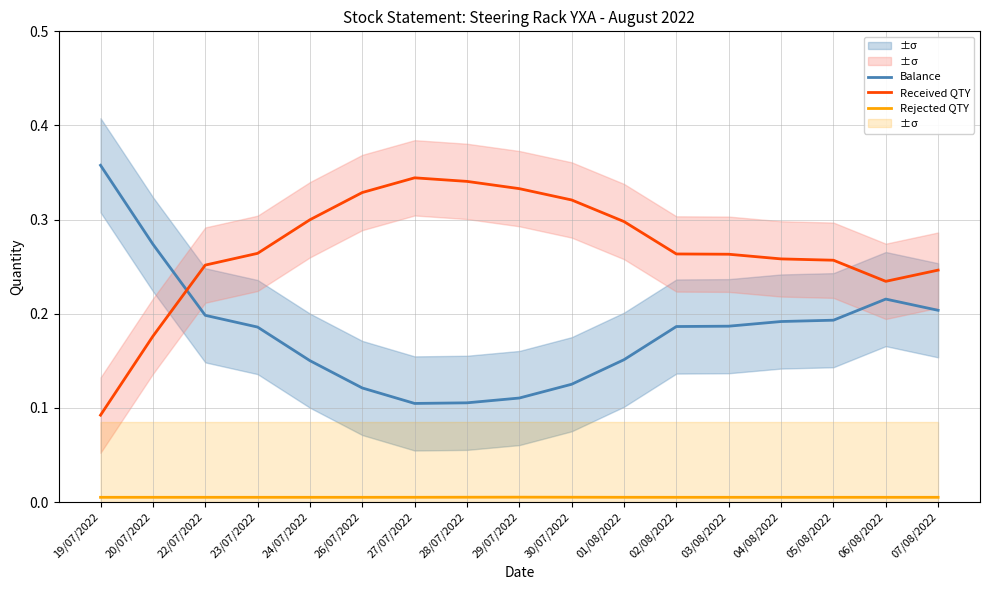

What is the difference between the maximum and minimum values in the Received QTY series?

0.3